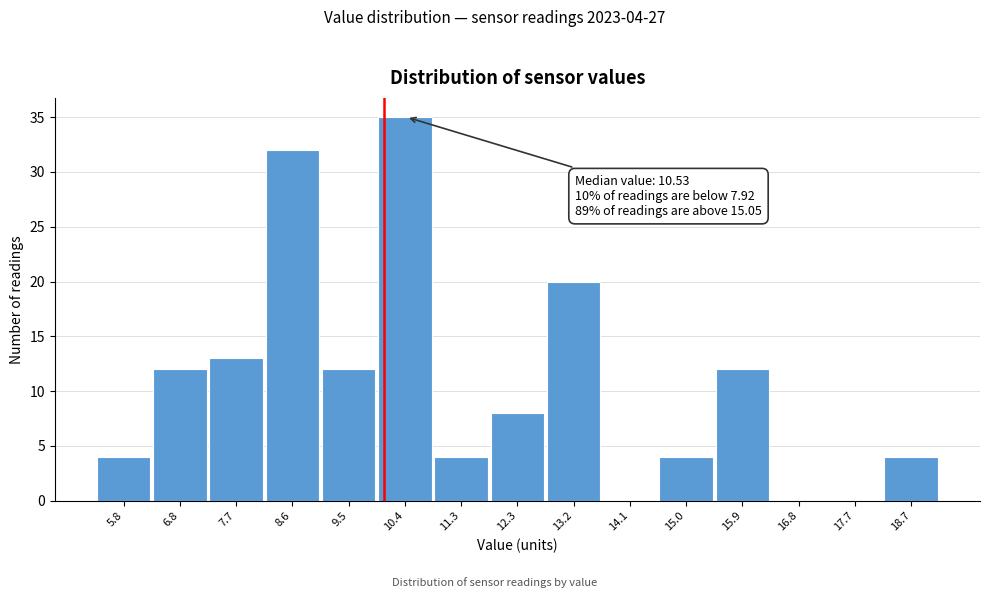

Reading right to left, what are all the values shown in this chart?

18.7=4	17.7=0	16.8=0	15.9=12	15.0=4	14.1=0	13.2=20	12.3=8	11.3=4	10.4=35	9.5=12	8.6=32	7.7=13	6.8=12	5.8=4